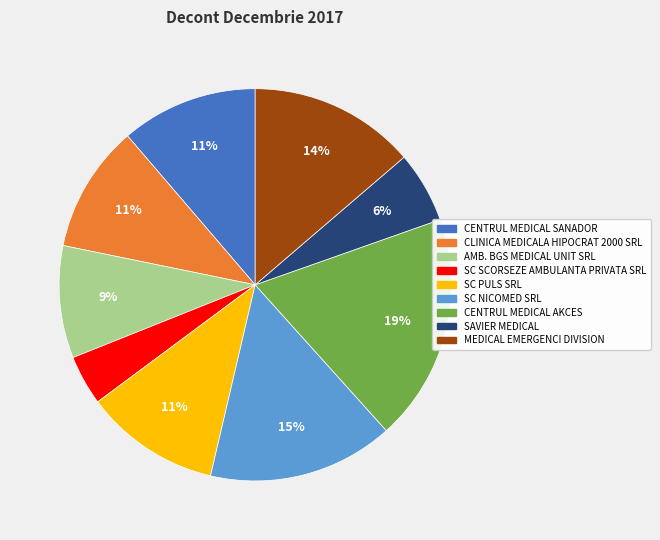

Is there a majority slice in this chart?

No